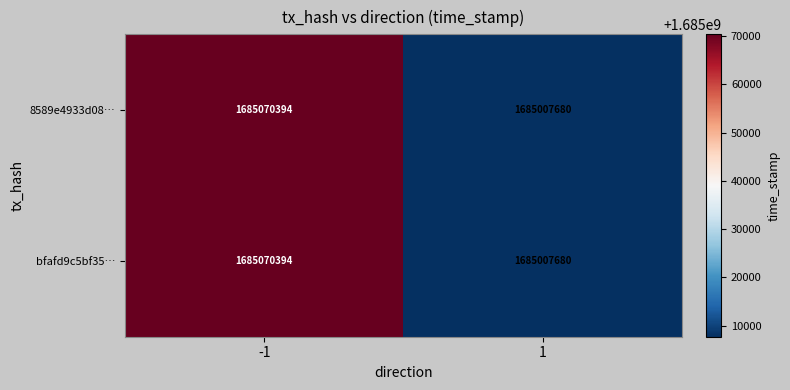

Rank the categories by 8589e4933d08… value from highest to lowest.

-1, 1